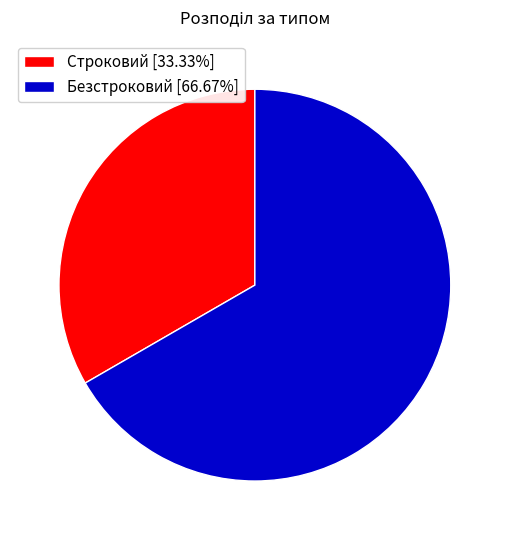

Do Безстроковий [66.67%] and Строковий [33.33%] together represent more than half of the pie?

Yes